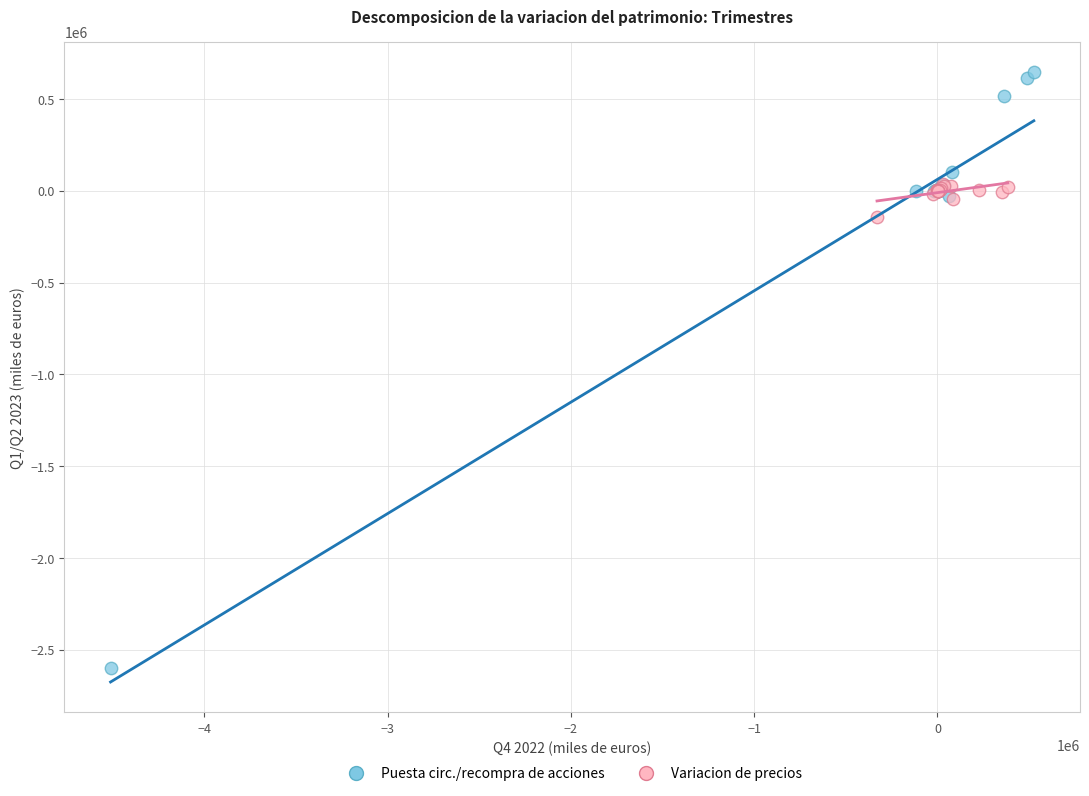

Which series reaches the minimum Y coordinate?

Puesta circ./recompra de acciones